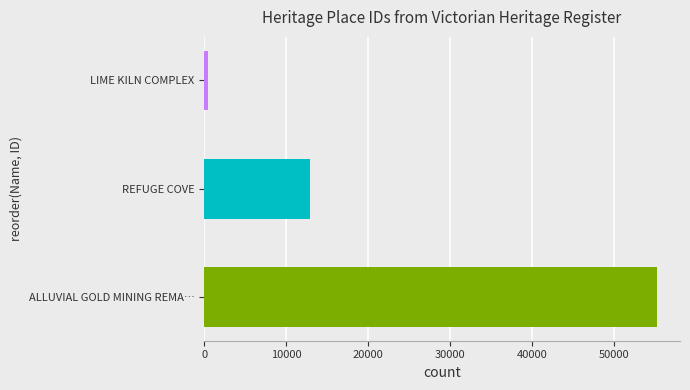

Which has a higher value, ALLUVIAL GOLD MINING REMA… or REFUGE COVE?

ALLUVIAL GOLD MINING REMA…